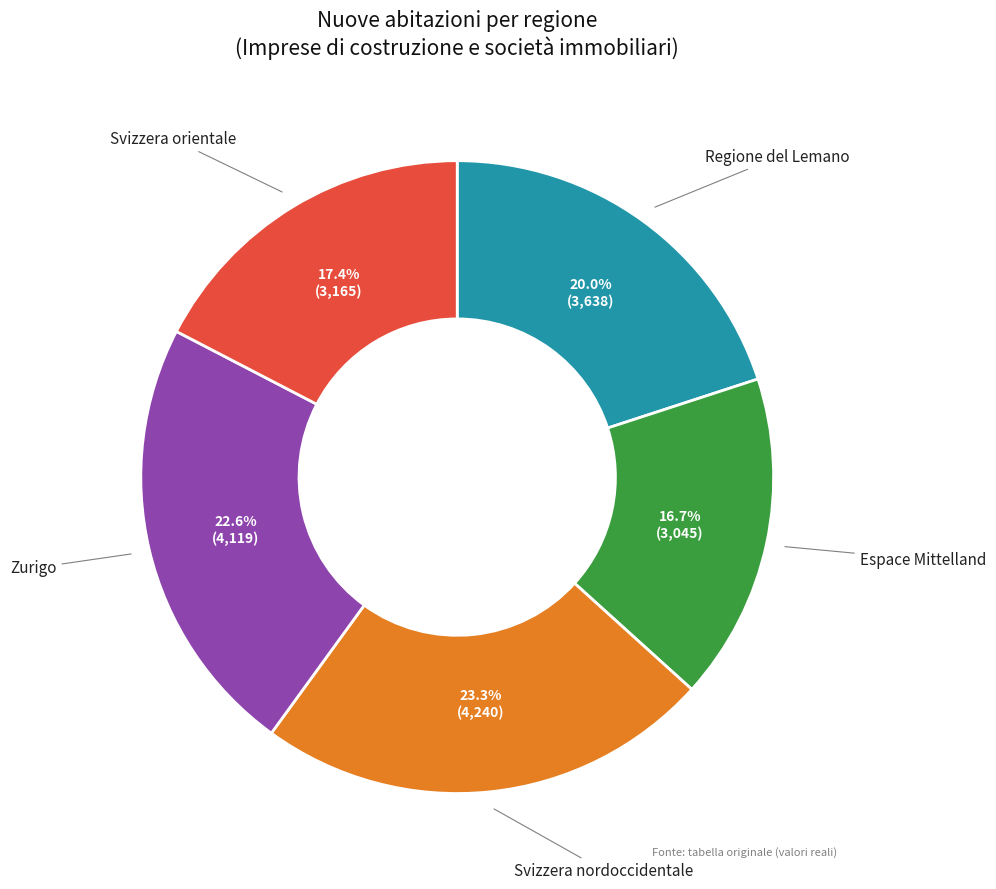

Is there any slice that represents more than half of the pie?

No